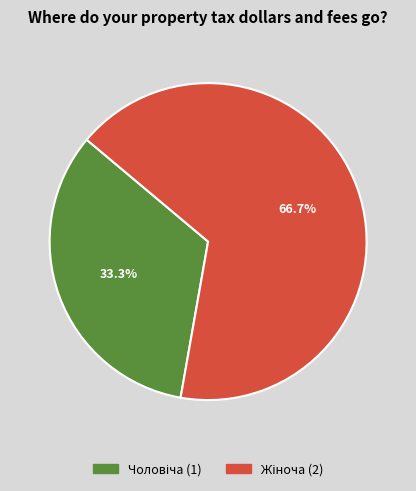

Is there any slice that represents more than half of the pie?

Yes